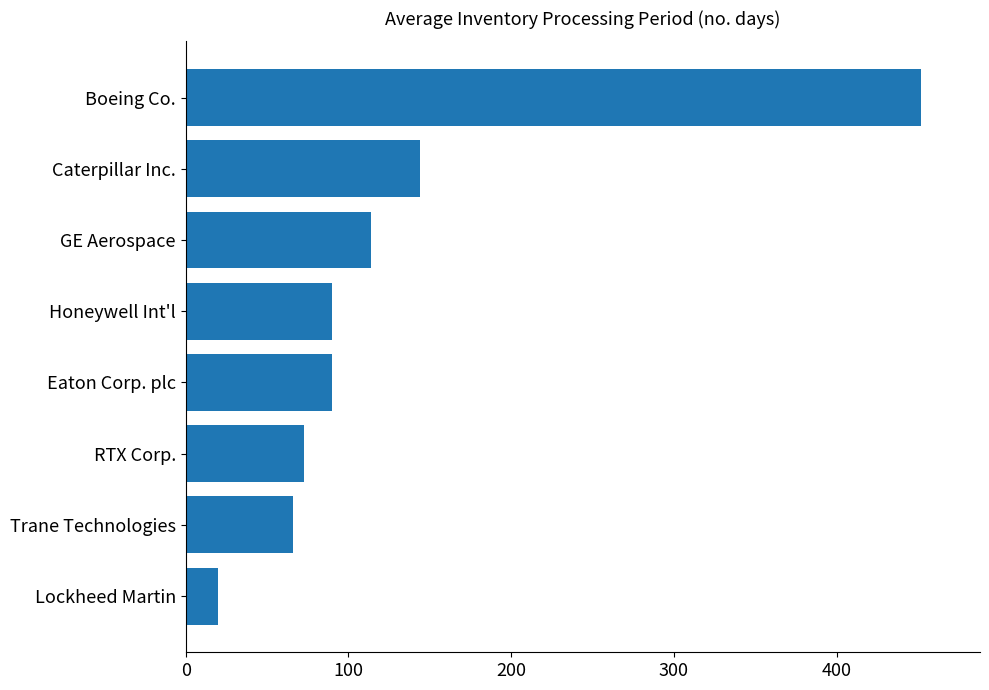

Count the number of data series in this chart.

1